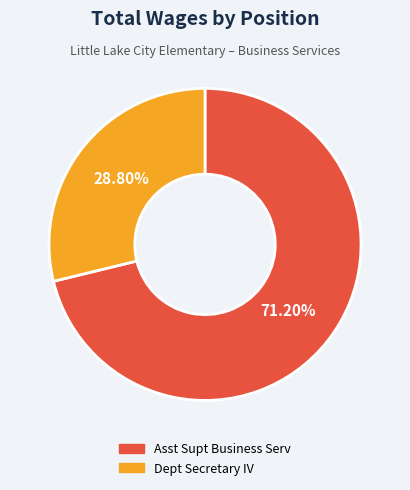

To the nearest percent, what portion does Asst Supt Business Serv represent?

71%